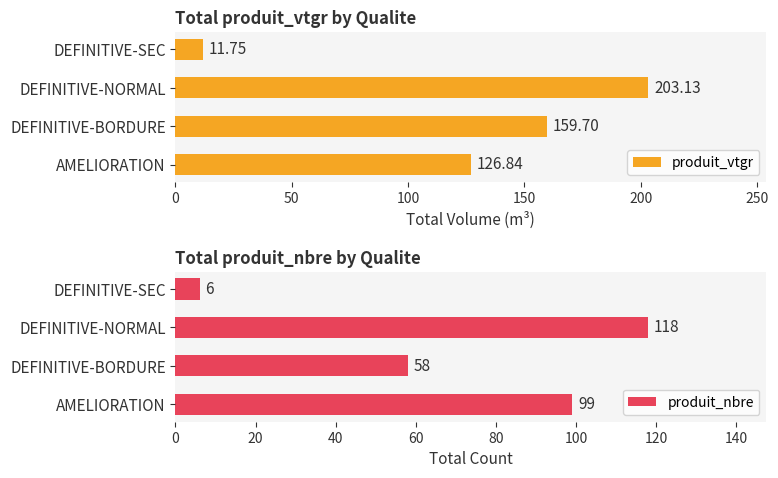

How many produit_nbre values are between 58 and 118?

3